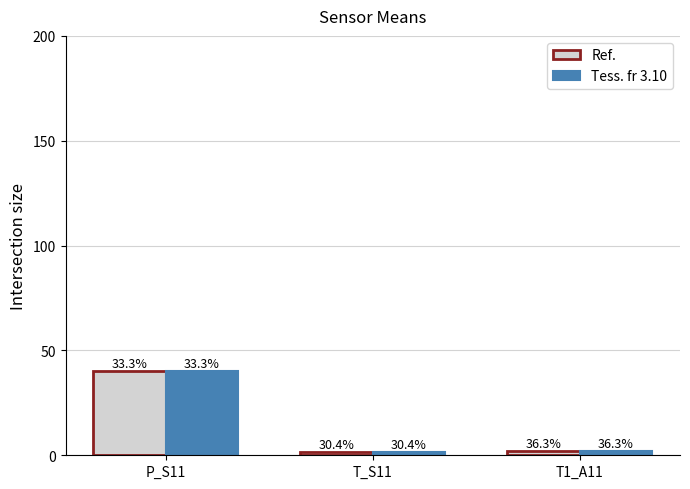

True or false: Tess. fr 3.10 has a value of 2.9 at T_S11.

False